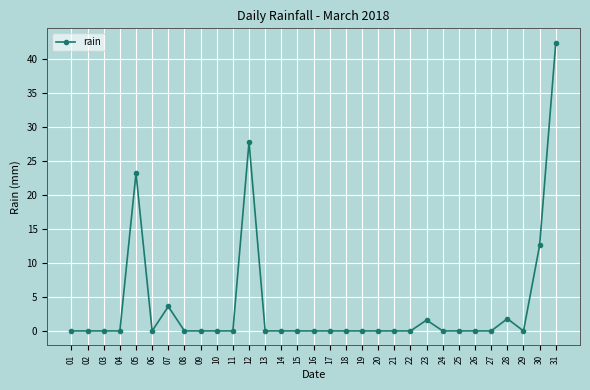

What is the greatest value displayed?

42.4